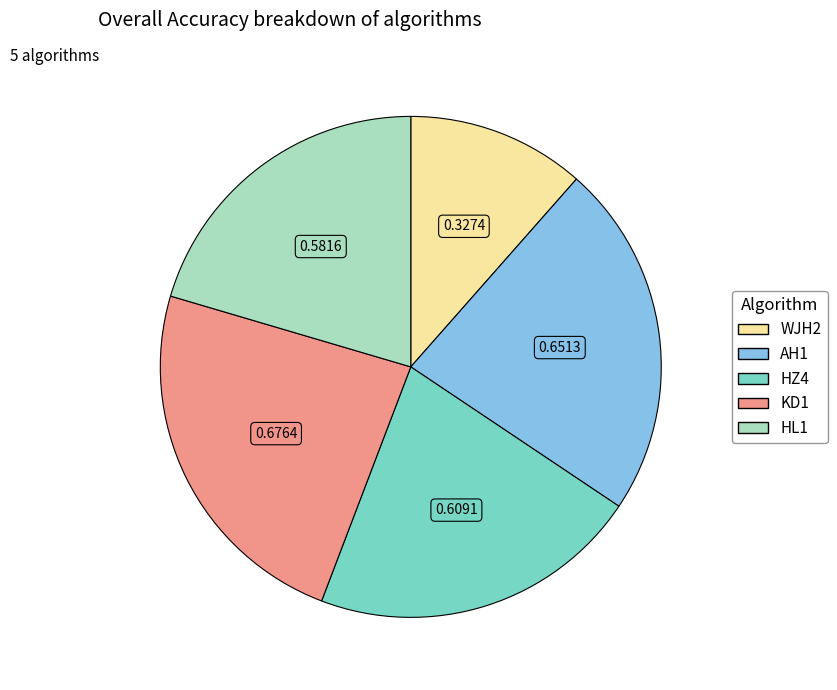

Which slice is the smallest?

WJH2